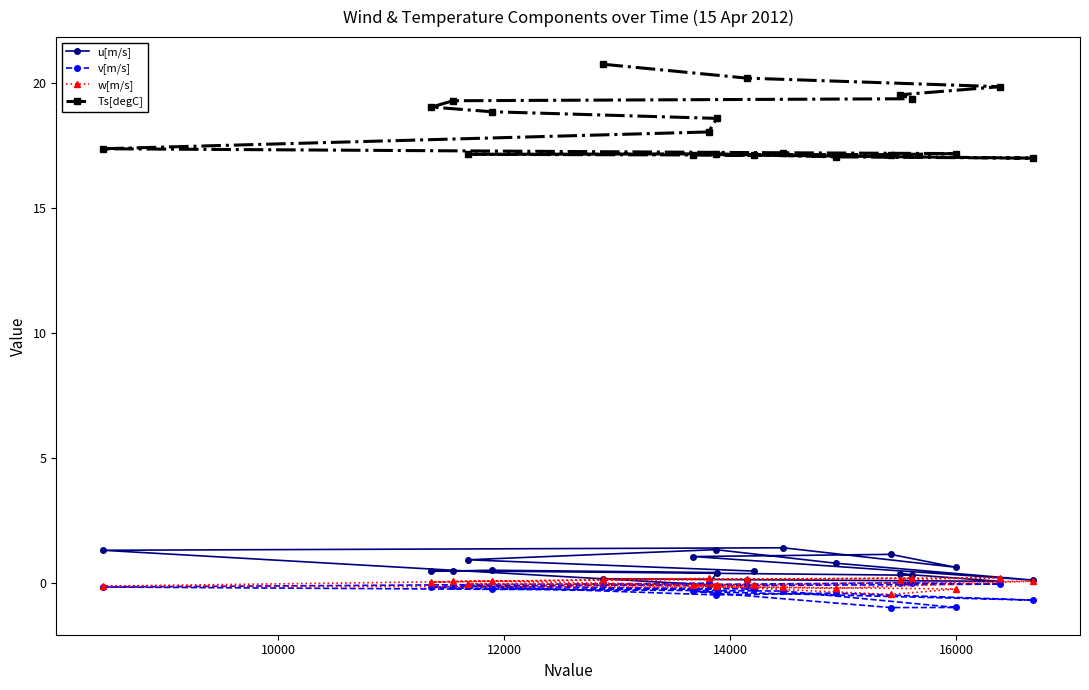

True or false: Ts[degC] and v[m/s] cross at least once.

False